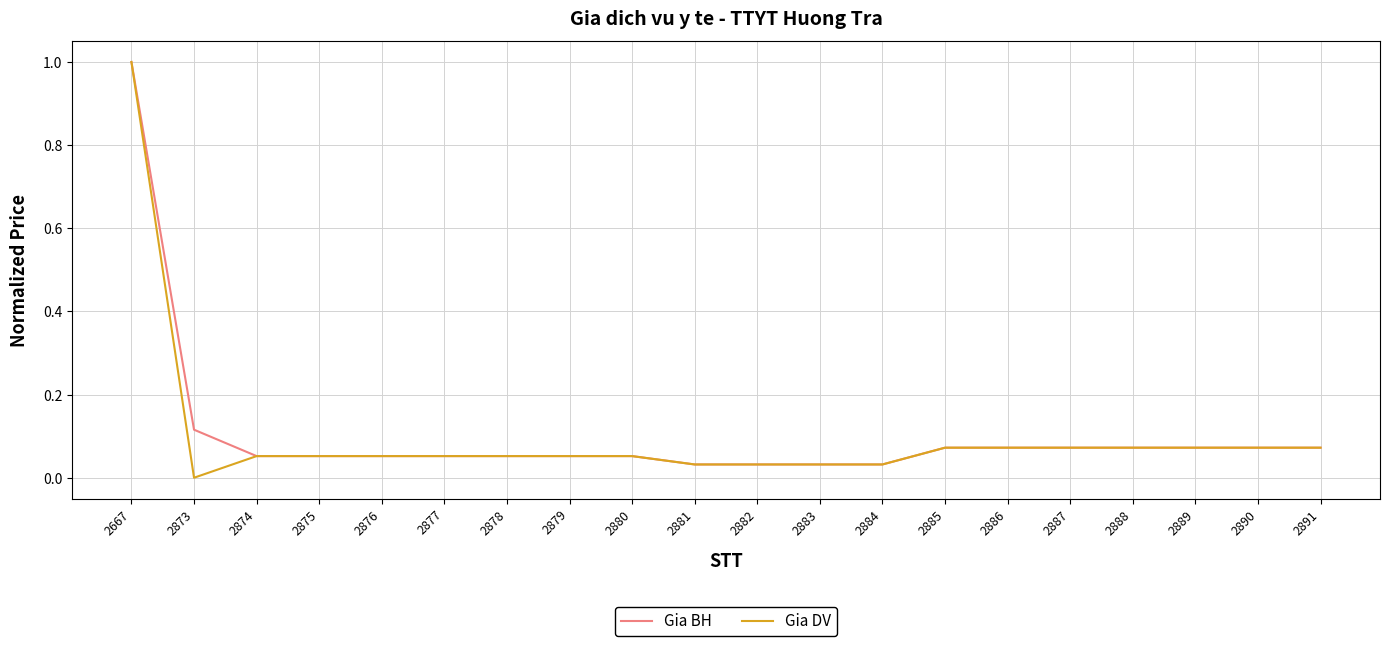

What is the difference between the maximum and minimum values in the Gia DV series?

1.0